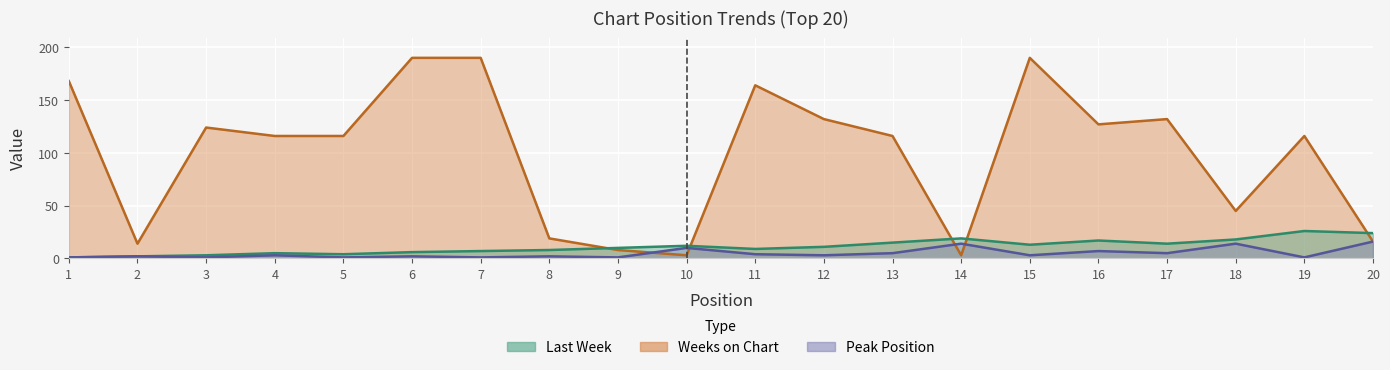

What are all the series names shown in the legend?

Last Week, Weeks on Chart, Peak Position